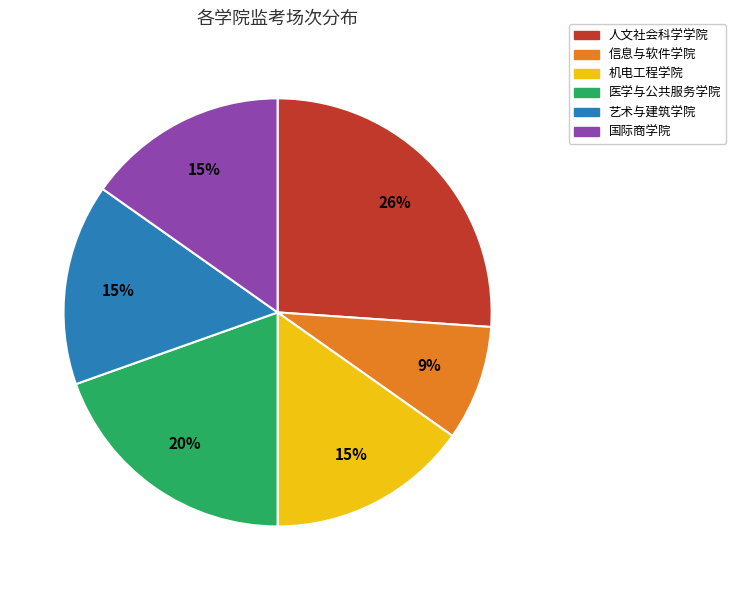

How many slices are in this pie chart?

6